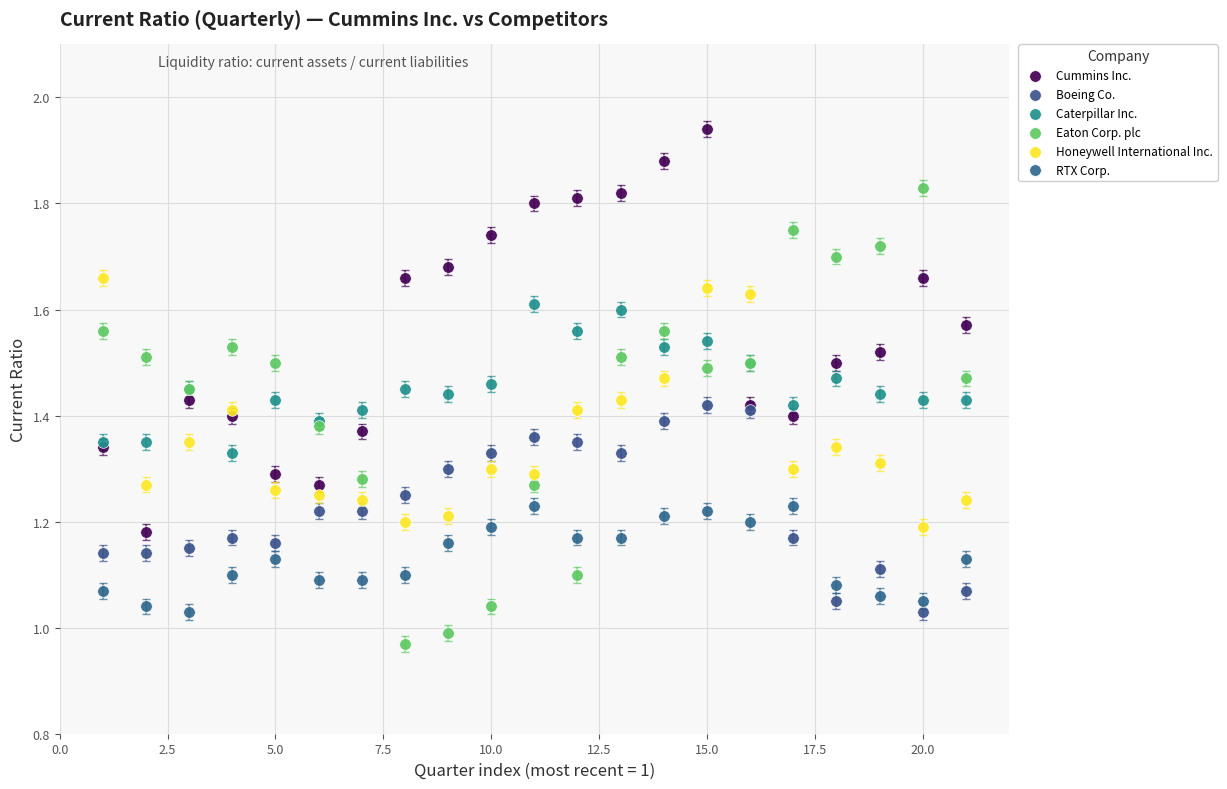

Which series contains the highest Y value?

Cummins Inc.